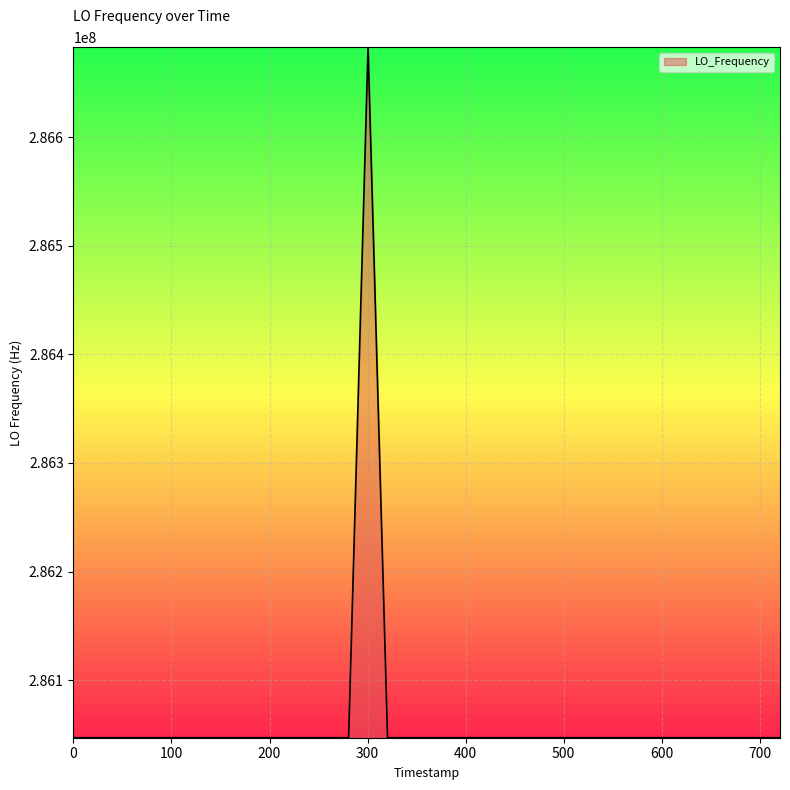

Count the number of data series in this chart.

1